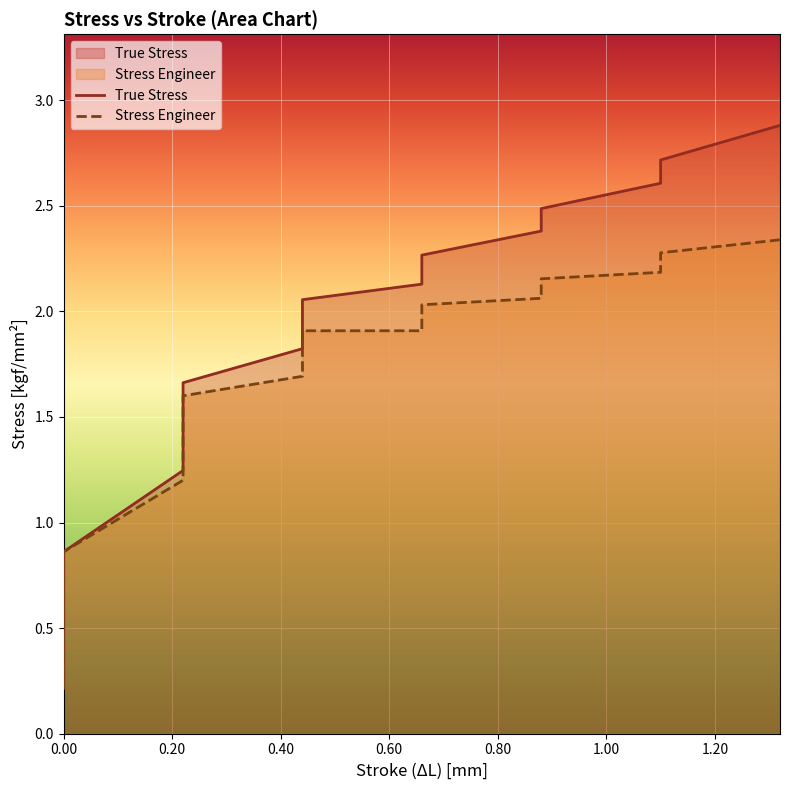

The value of Stress Engineer at 25 is 0.7. True or false?

False